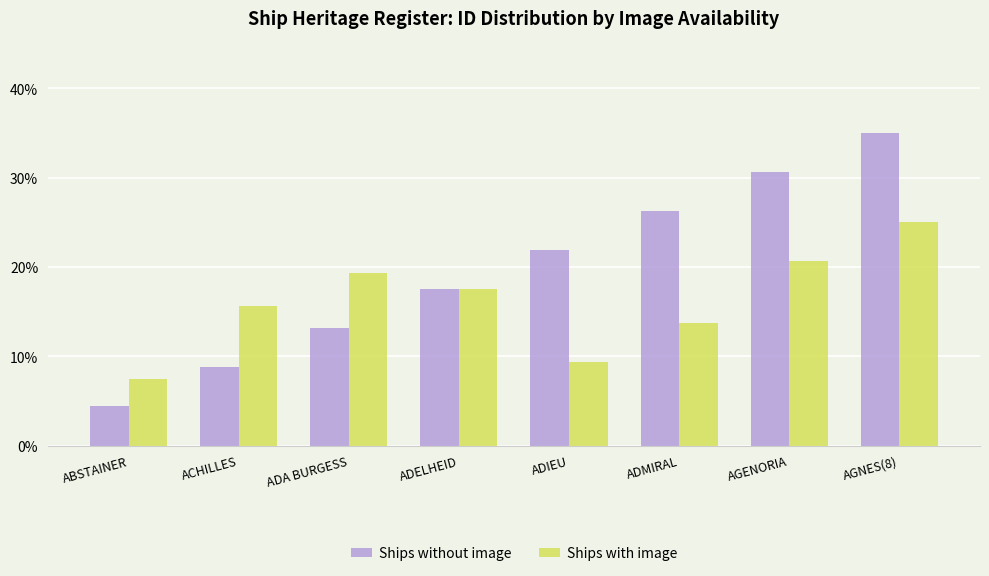

The value of Ships without image at ADELHEID is 6.0. True or false?

False